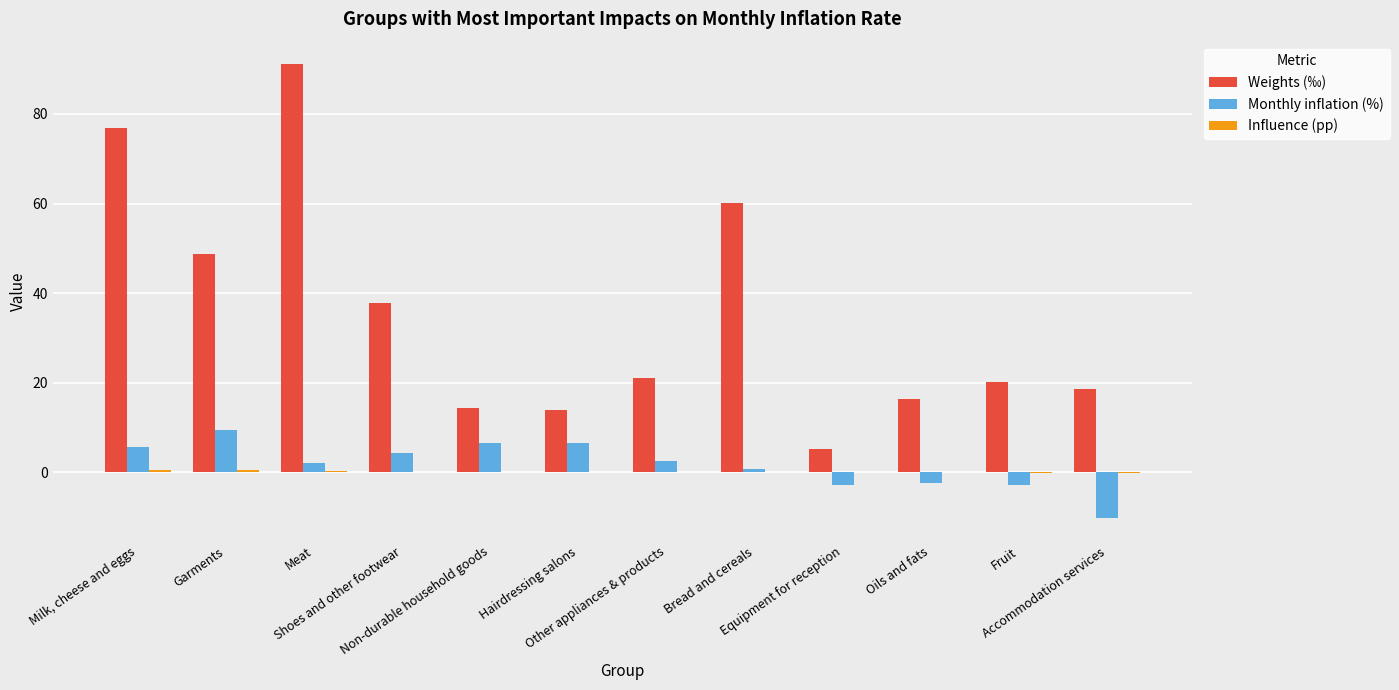

What is the sum of the Monthly inflation (%) values at Accommodation services and Equipment for reception?

-13.0